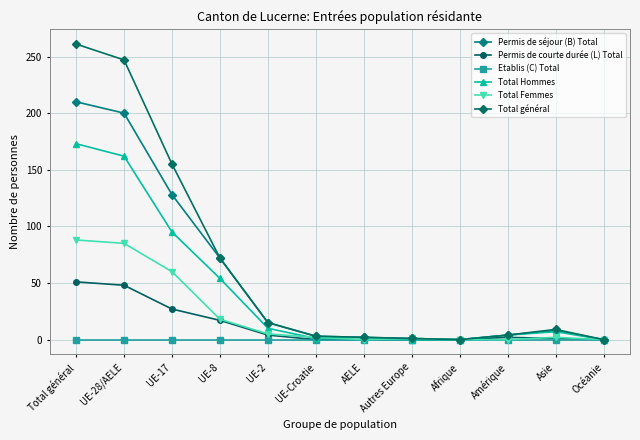

Count the number of categories in the chart.

12